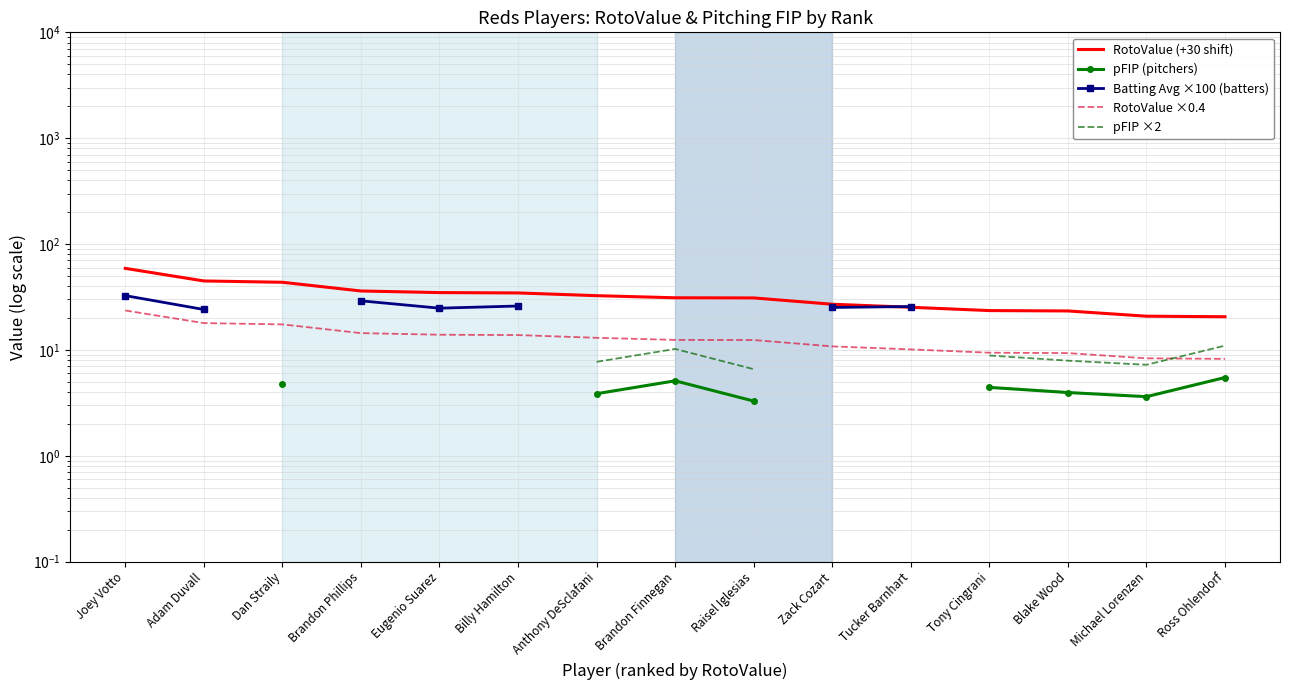

Does the chart have visible grid lines?

Yes